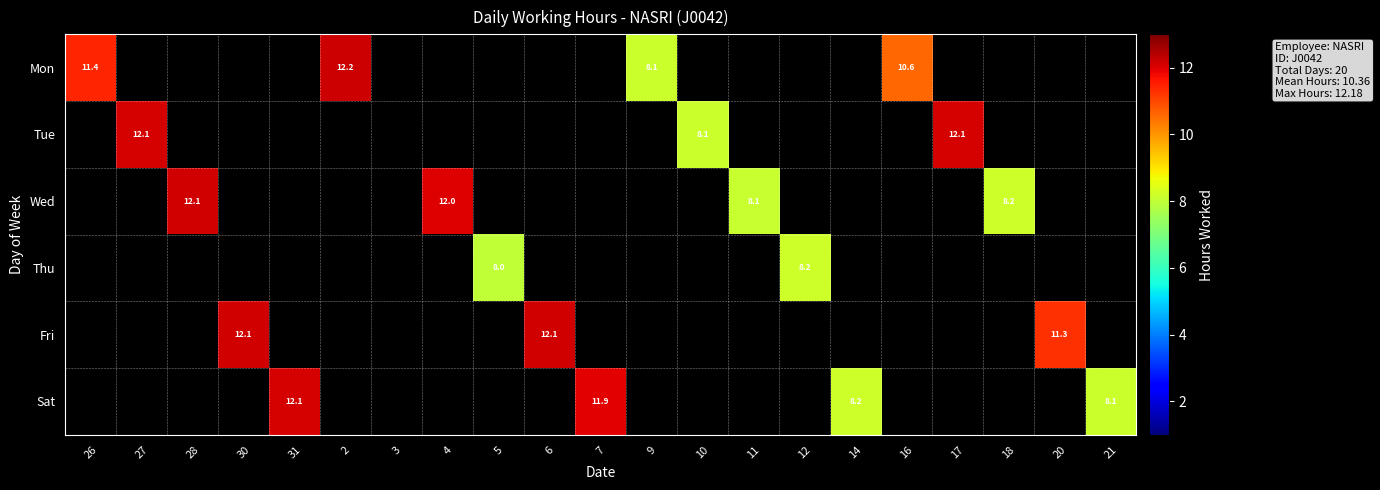

The value of Sat at 21 is 8.1. True or false?

True